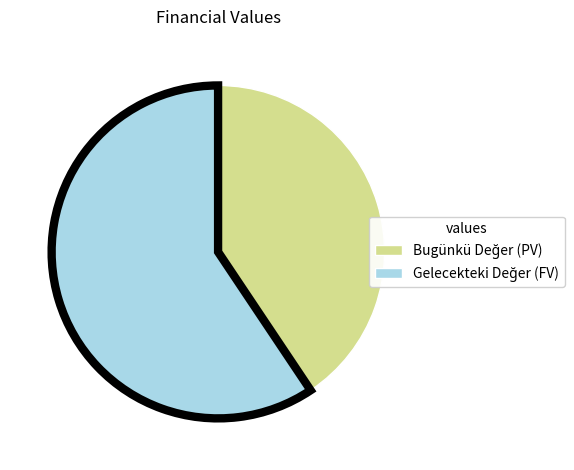

Is there any slice that represents more than half of the pie?

Yes